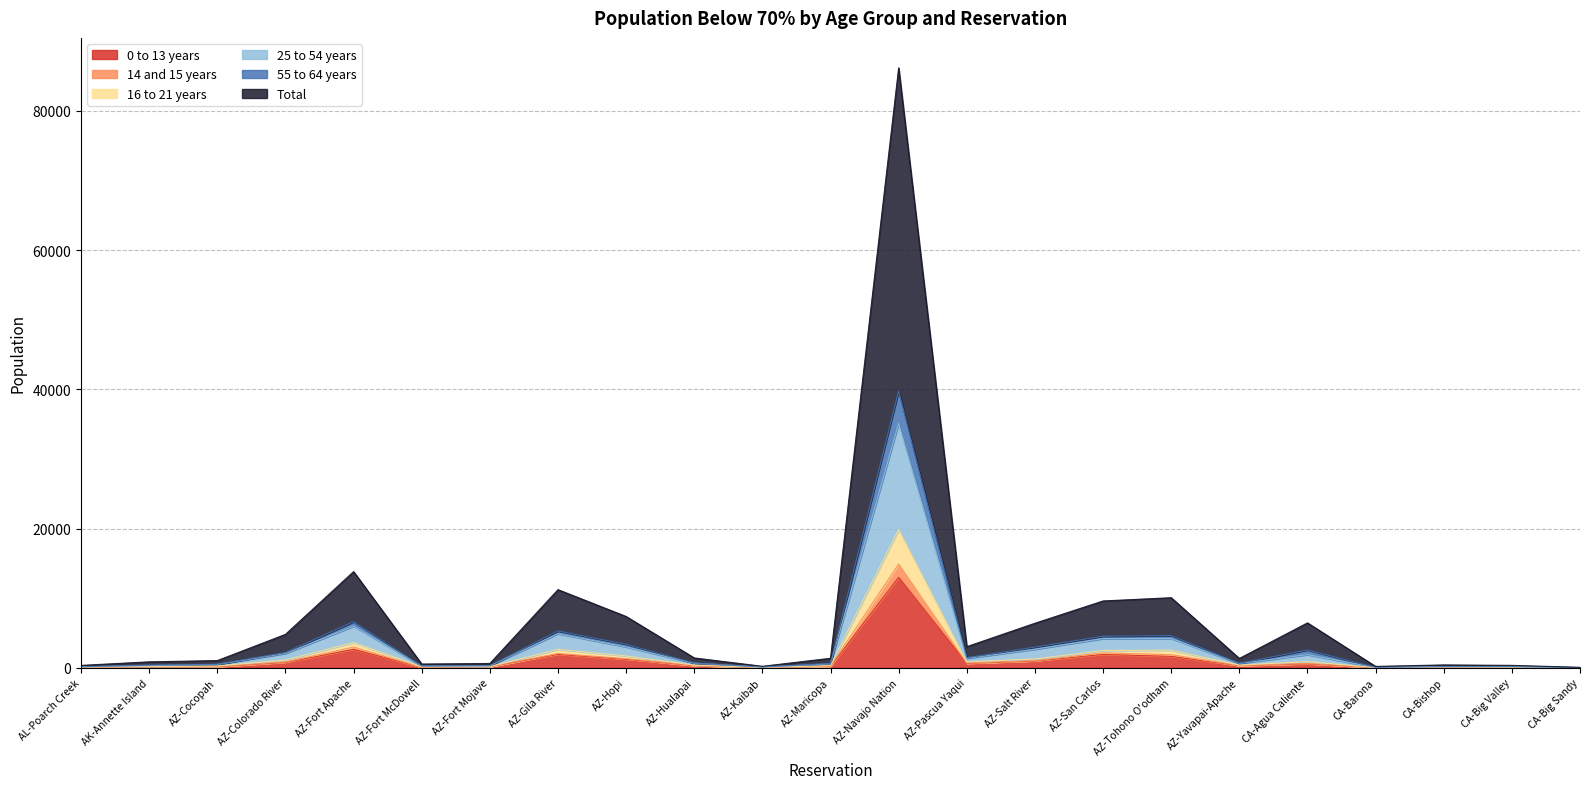

Which category has the highest value in the 0 to 13 years series?

AZ-Navajo Nation